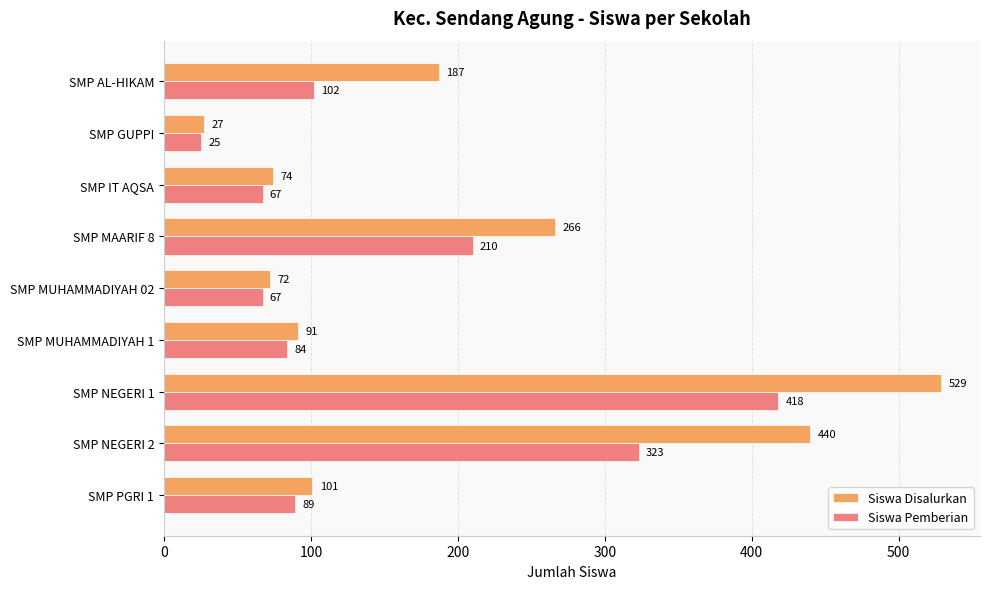

The value of Siswa Pemberian at SMP NEGERI 1 is 418. True or false?

True